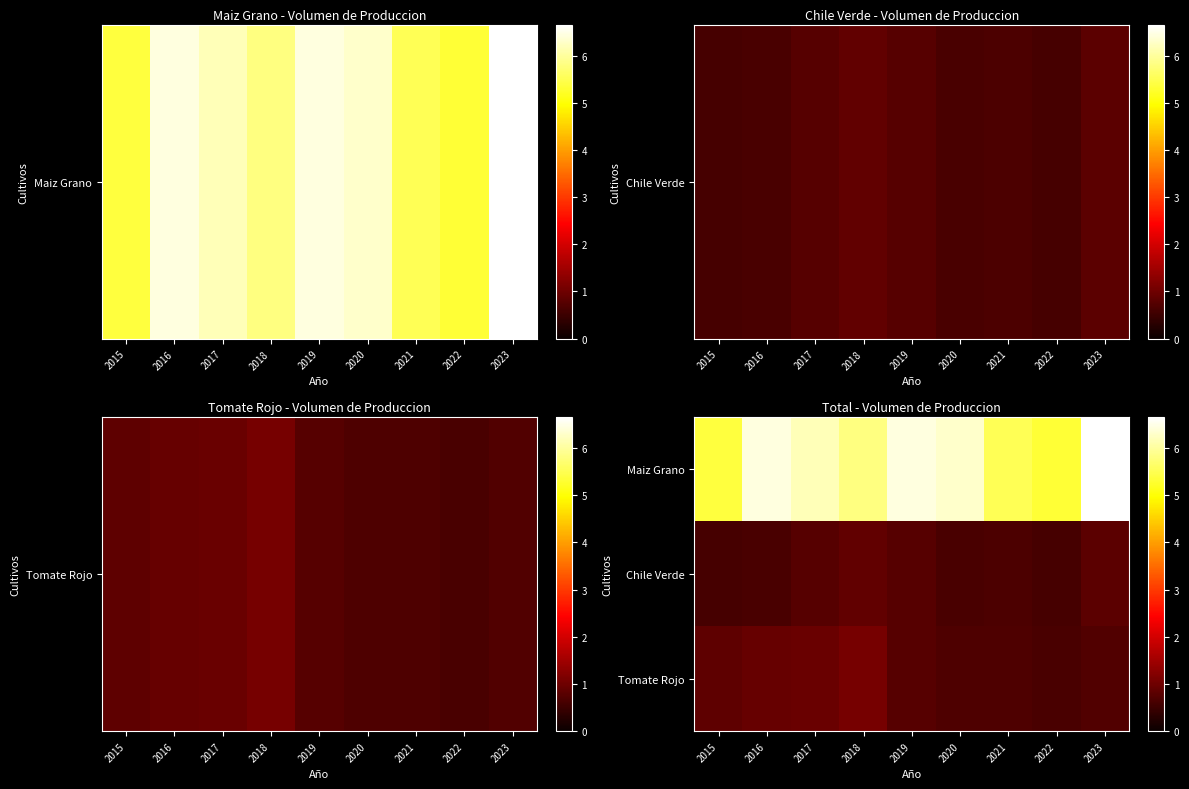

What is the total value across all series at 2017?

7875884.6